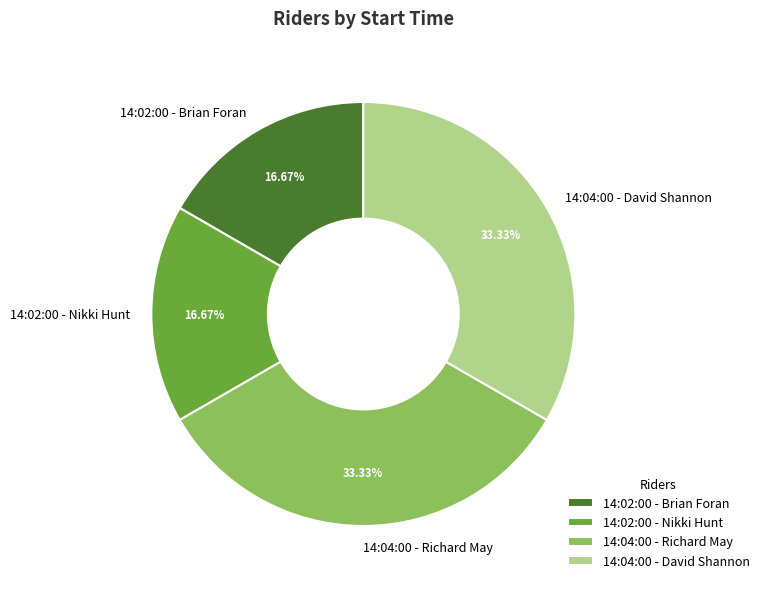

To the nearest percent, what is the average slice percentage?

25%